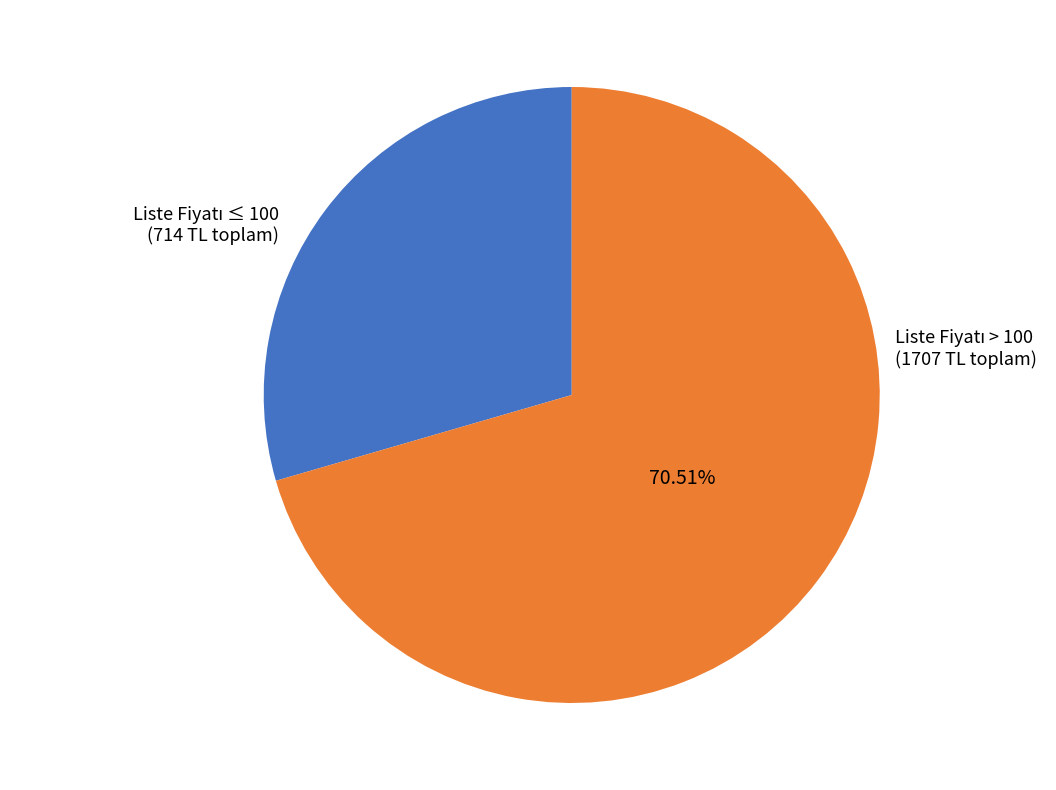

Is there any slice that represents more than half of the pie?

Yes